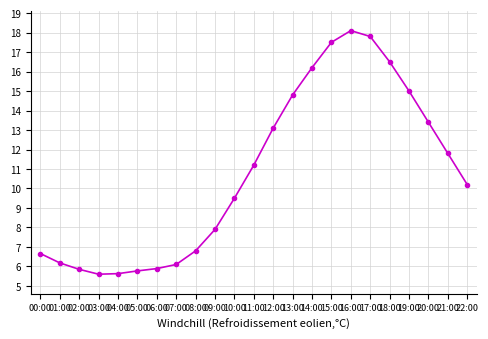

True or false: there are more than 0 points higher than both neighbors.

True